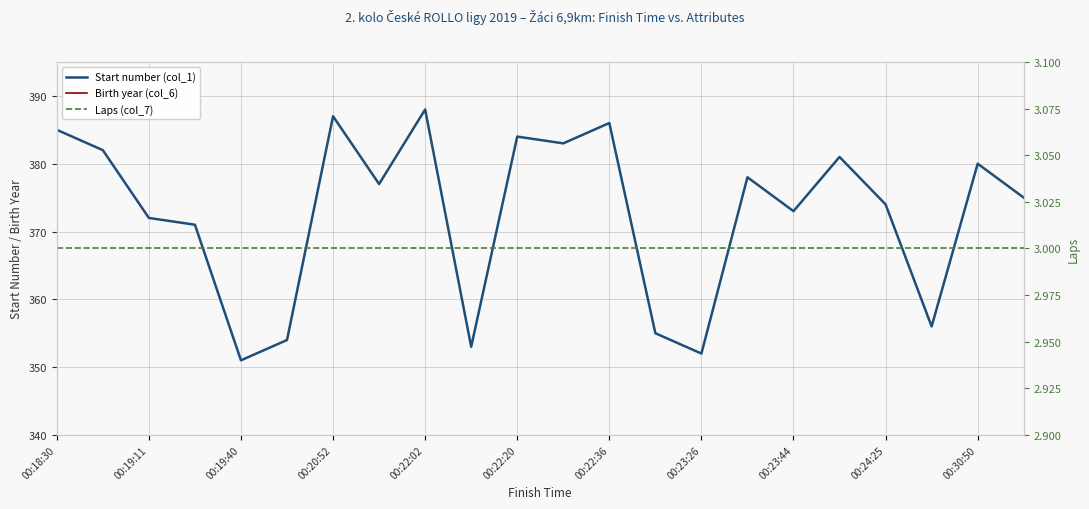

Is the value of Laps (col_7) at 21 greater than the value of Birth year (col_6) at 00:22:20?

No